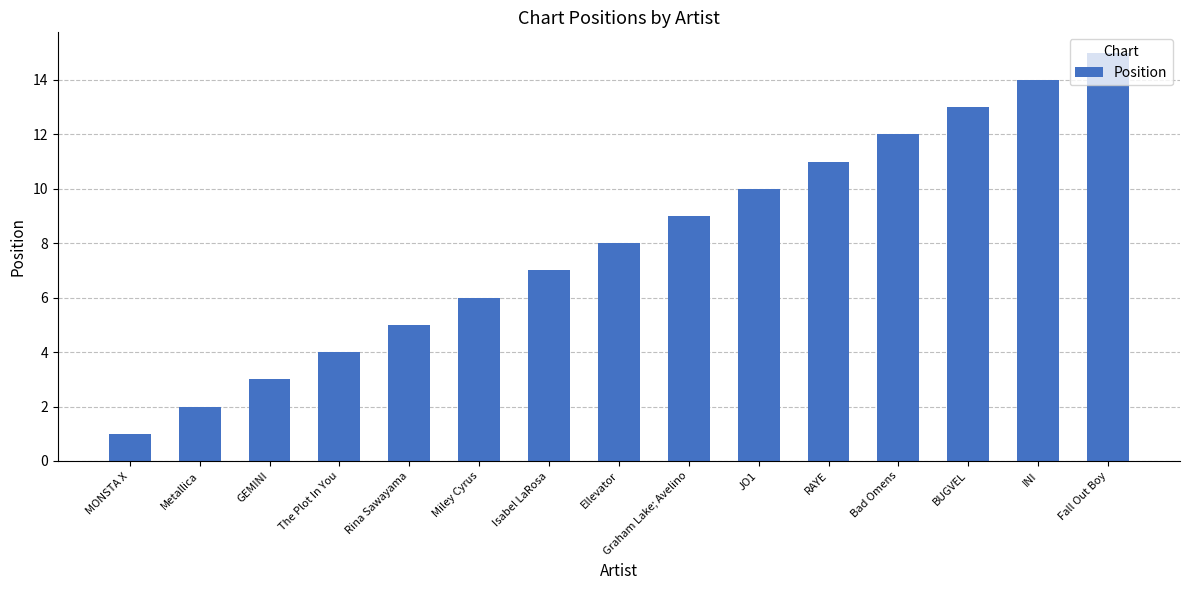

The value at Bad Omens is 12. True or false?

True